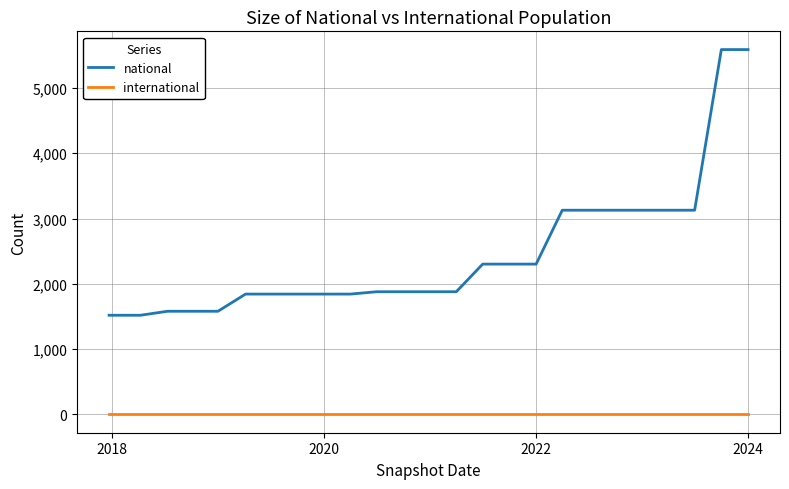

Which series has the largest range (max minus min)?

national